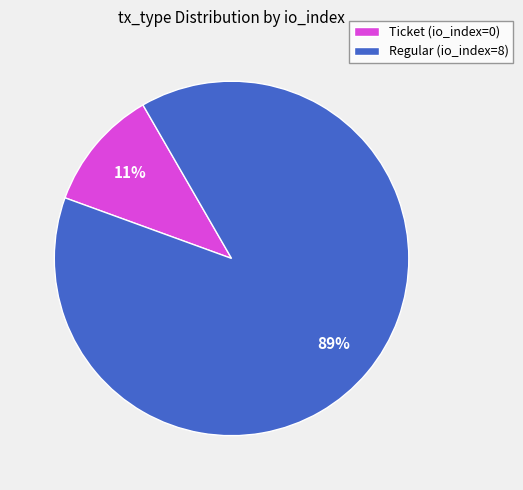

How many slices are in this pie chart?

2